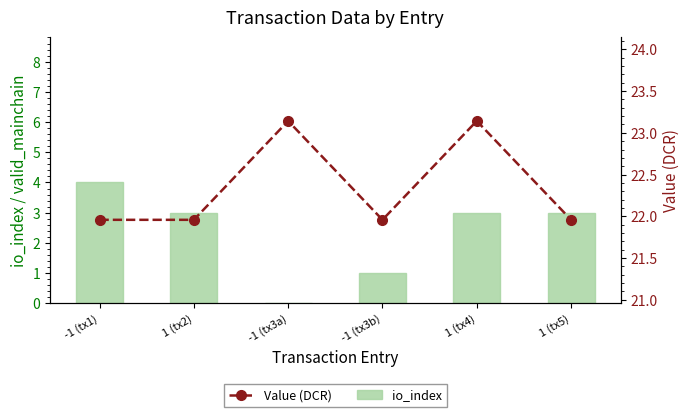

Reading right to left, list all the values displayed in this chart.

io_index: 1 (tx5)=3.0	1 (tx4)=3.0	-1 (tx3b)=1.0	-1 (tx3a)=0.0	1 (tx2)=3.0	-1 (tx1)=4.0
Value (DCR): 1 (tx5)=22.0	1 (tx4)=23.1	-1 (tx3b)=22.0	-1 (tx3a)=23.1	1 (tx2)=22.0	-1 (tx1)=22.0